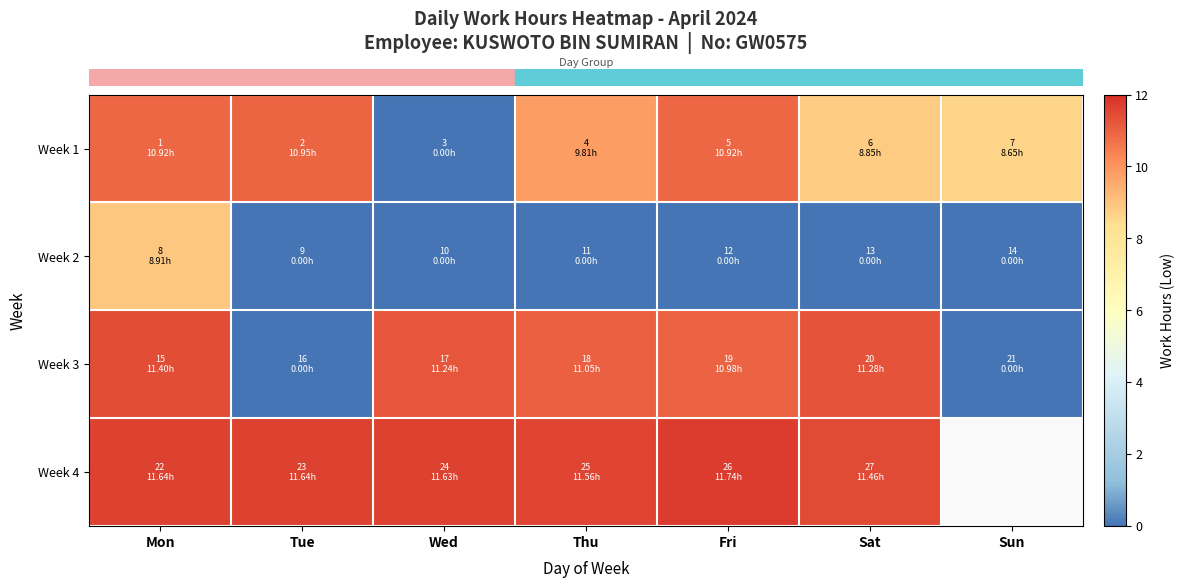

Between Sun and Thu, which is larger?

Thu